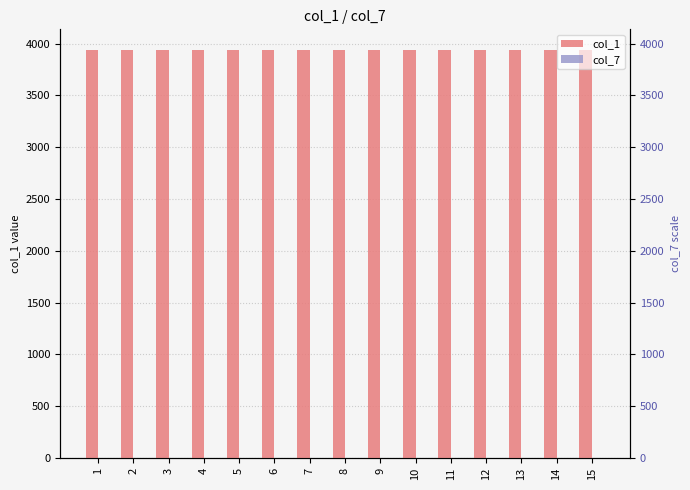

How many data points does each series have?

15